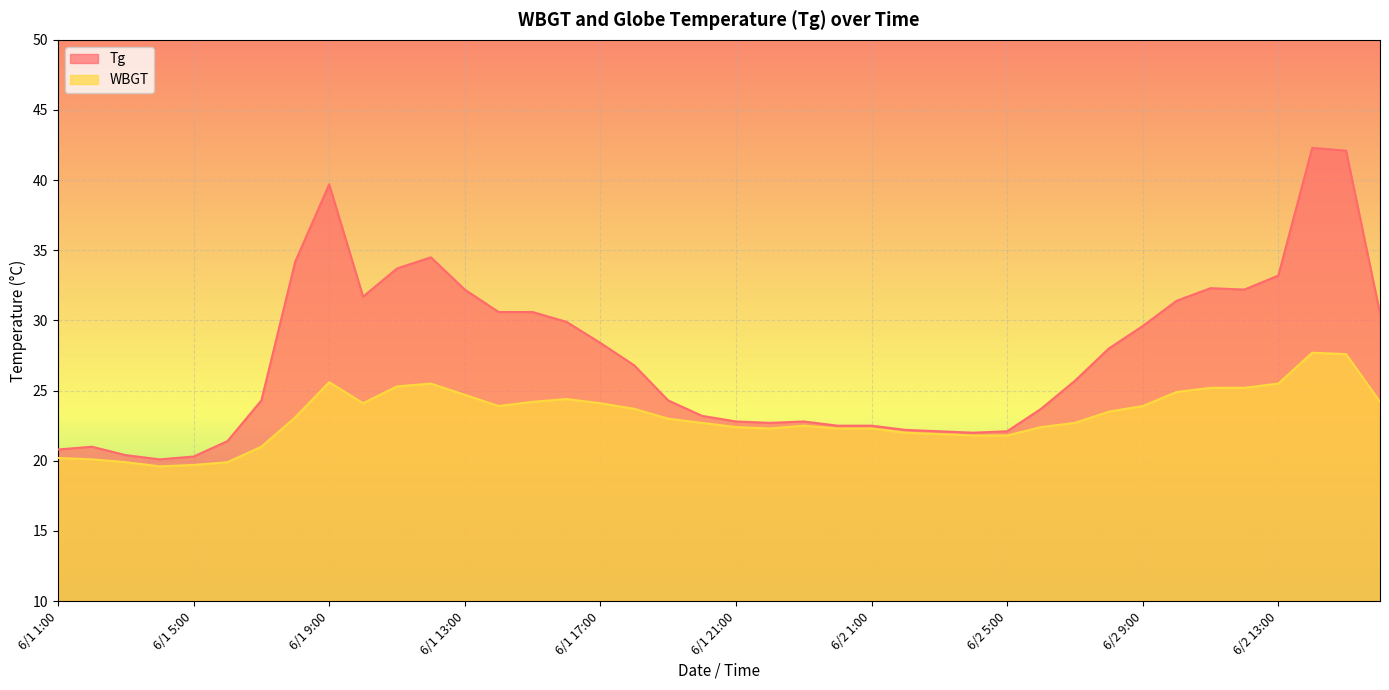

Which category has the lowest value in the WBGT series?

6/1 4:00